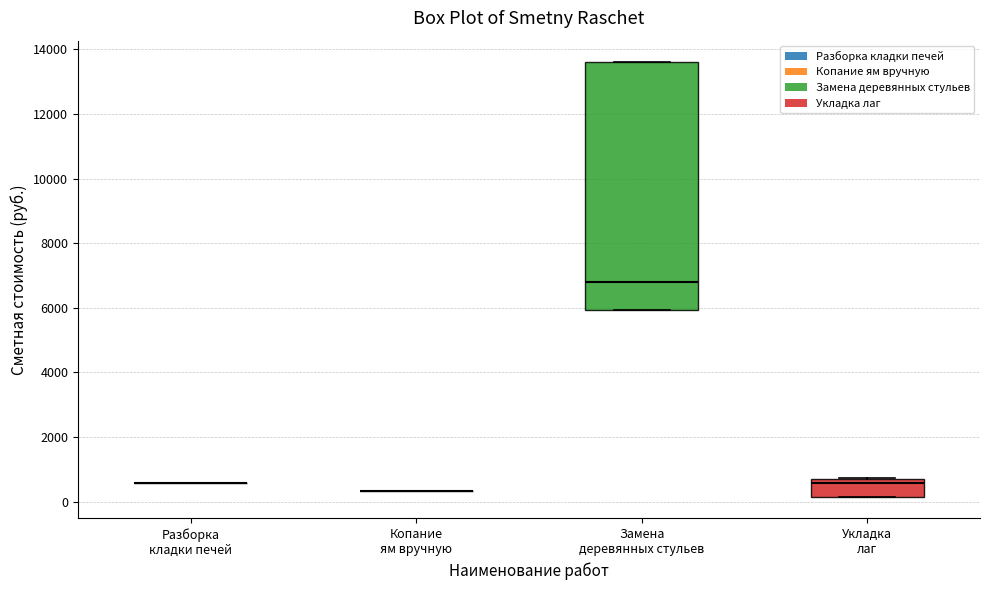

Reading left to right, read every box against the y-axis: the position of its median line, the range the box covers, and the ends of its whiskers. The values are not printed on the chart, so give them approximately, as read against the axis.

Разборка кладки печей: box collapsed to a line at 600, whiskers 600 to 600
Копание ям вручную: box collapsed to a line at 400, whiskers 400 to 400
Замена деревянных стульев: median 6800, box 6000 to 13600, whiskers 6000 to 13600
Укладка лаг: median 600 (just below the box's upper edge), box 200 to 600, whiskers 200 to 800